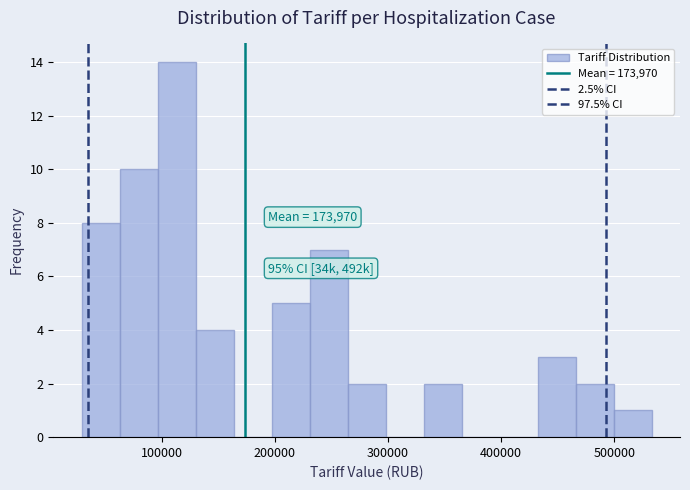

Read against the x-axis, roughly where is the centre of the tallest bar?

110000